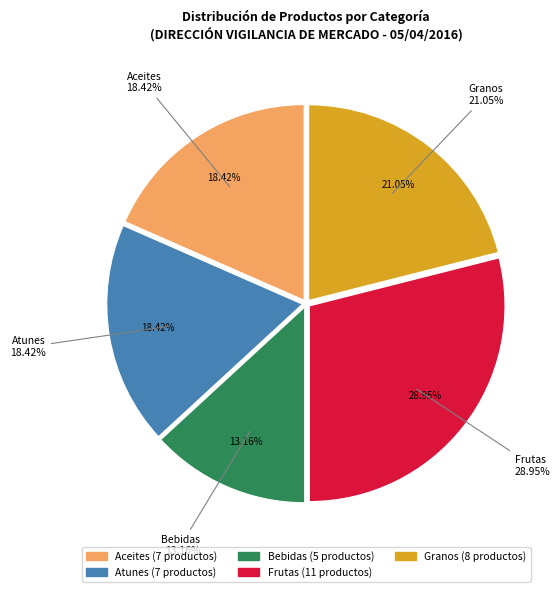

How many slices are in this pie chart?

5